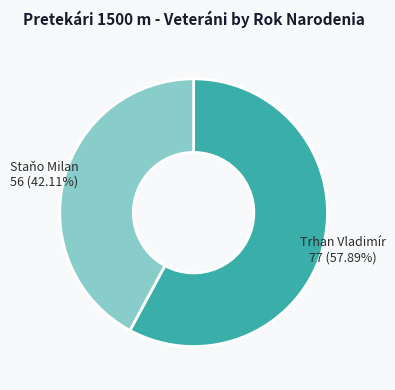

Do Staňo Milan and Trhan Vladimír together represent more than half of the pie?

Yes